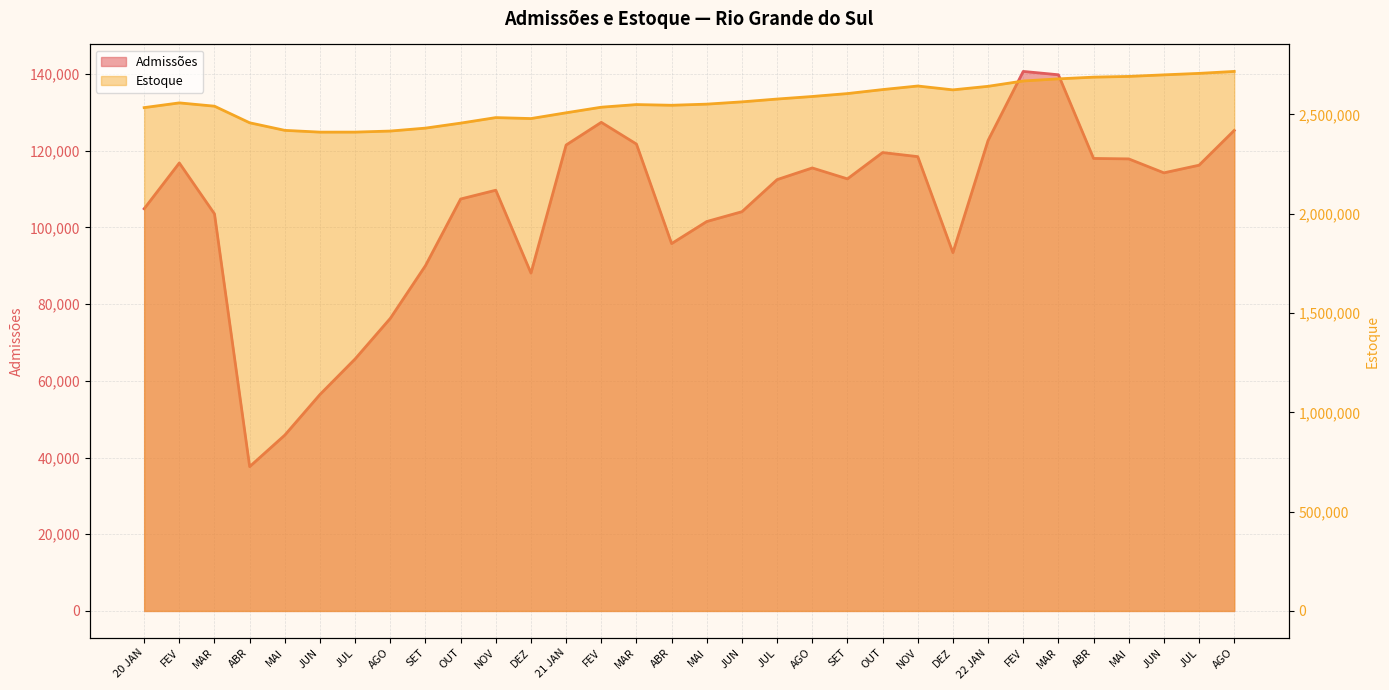

Which label corresponds to the largest value in the chart?

AGO